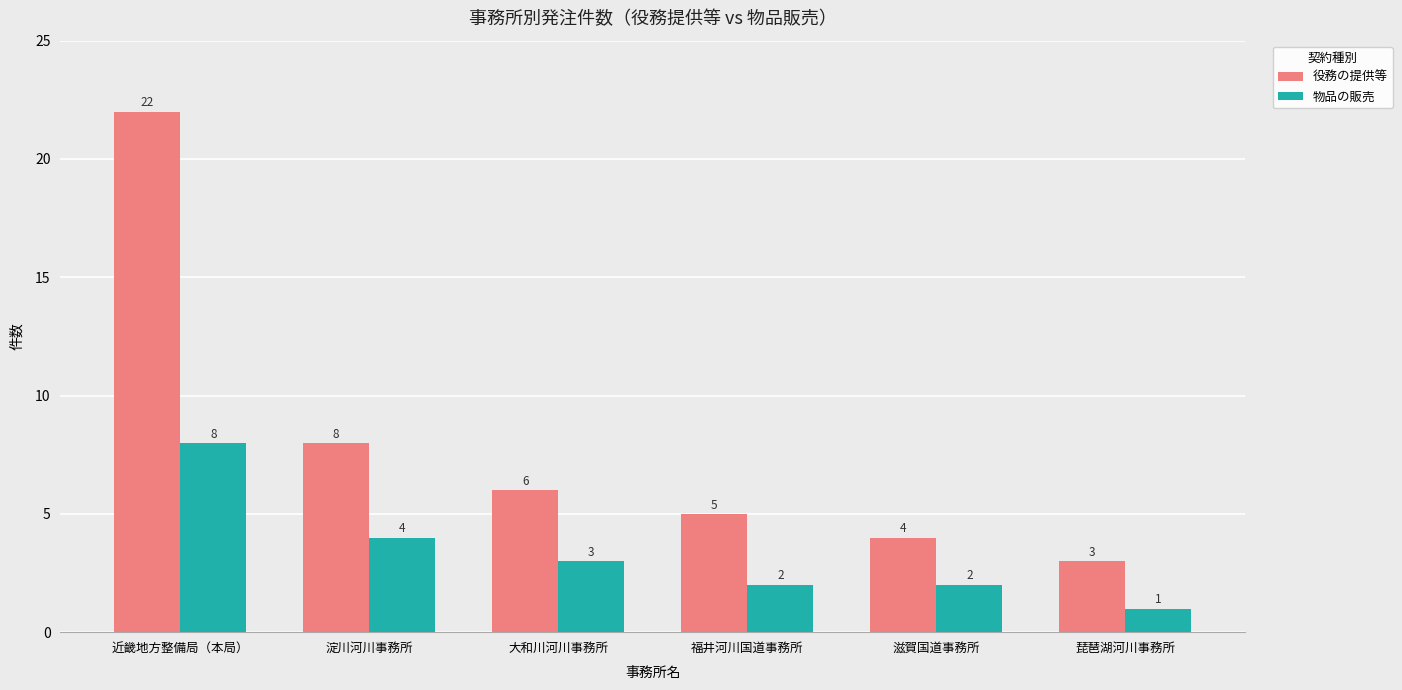

Reading left to right, what are all the values shown in this chart?

役務の提供等: 22	8	6	5	4	3
物品の販売: 8	4	3	2	2	1